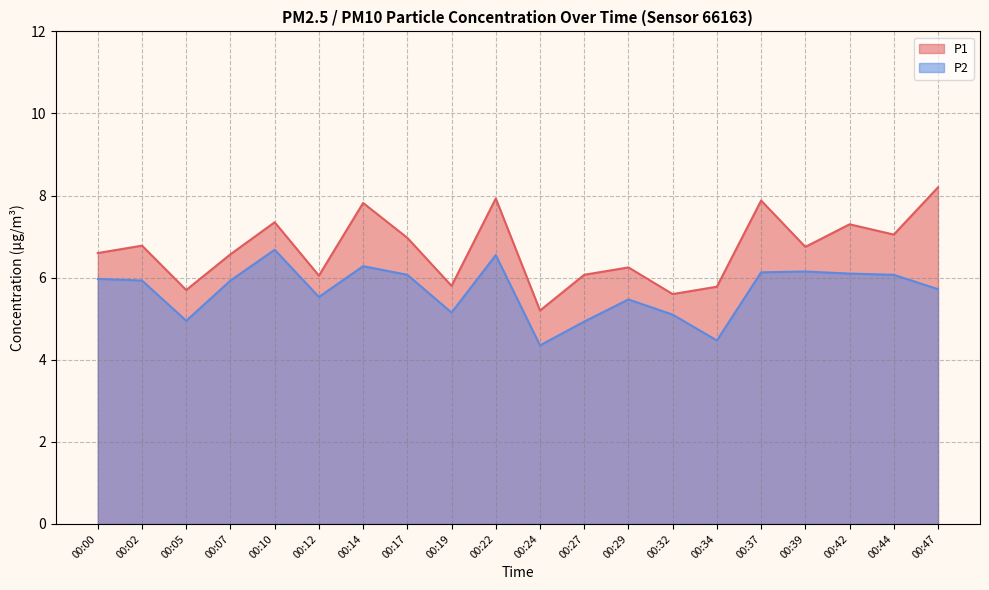

At which category is the sum across all series the highest?

00:22